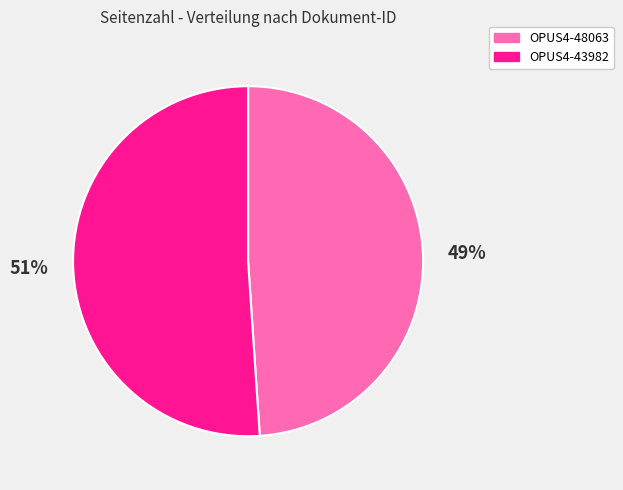

The OPUS4-48063 slice represents 62% of the pie. True or false?

False